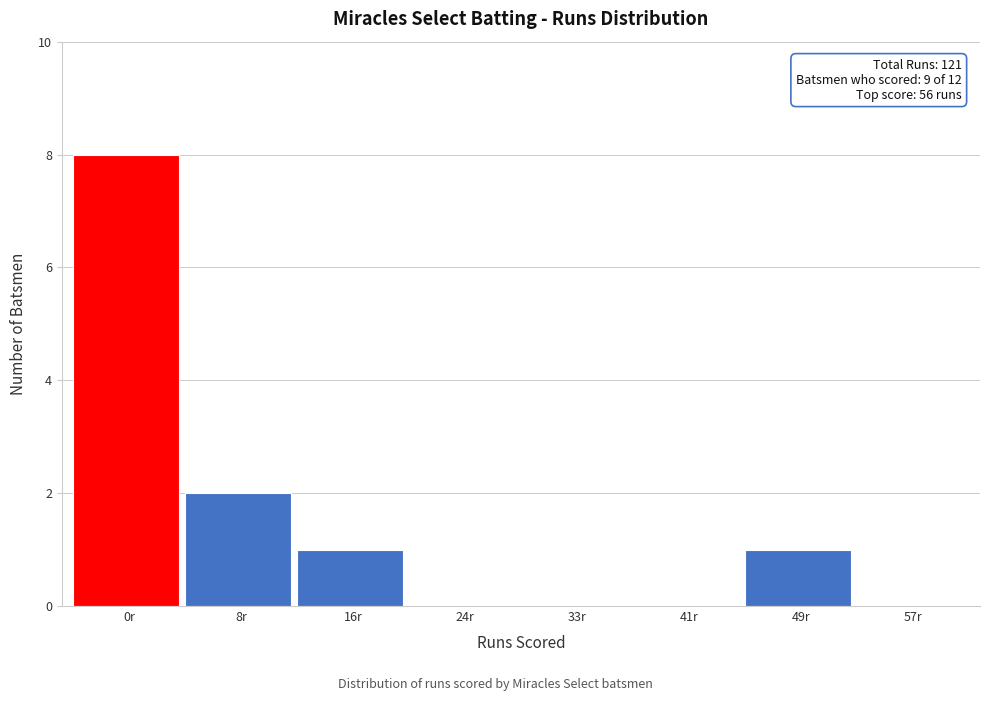

Reading right to left, transcribe all the data shown in this chart.

57r=0	49r=1	41r=0	33r=0	24r=0	16r=1	8r=2	0r=8